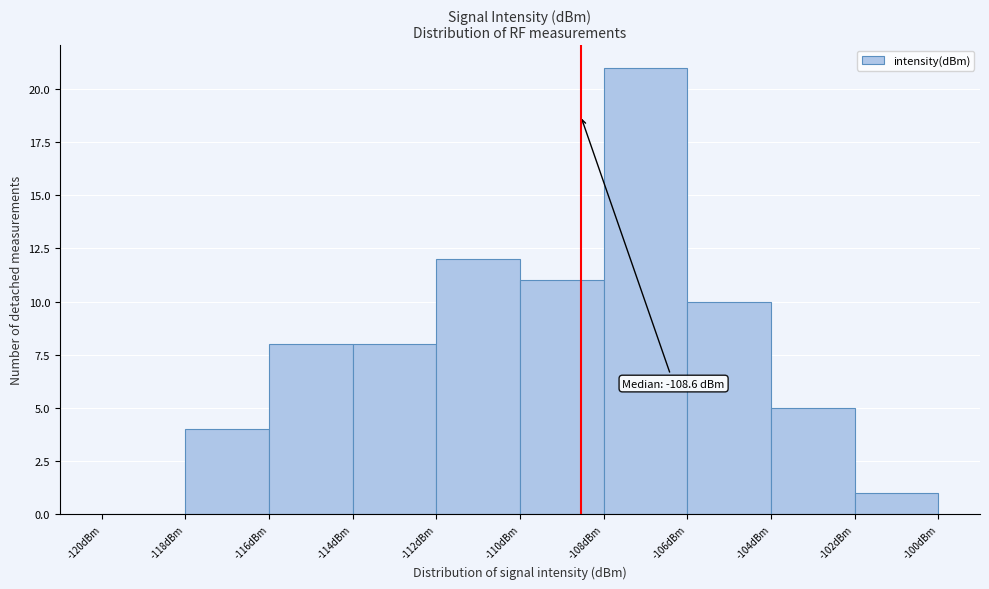

Which range on the x-axis has the tallest bar?

-108 to -106